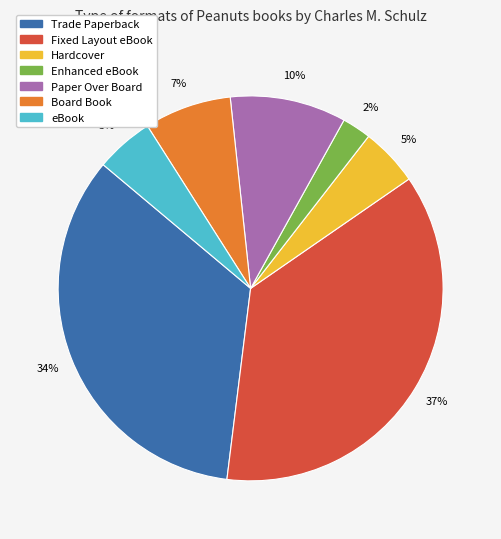

Which slice is the largest?

Fixed Layout eBook